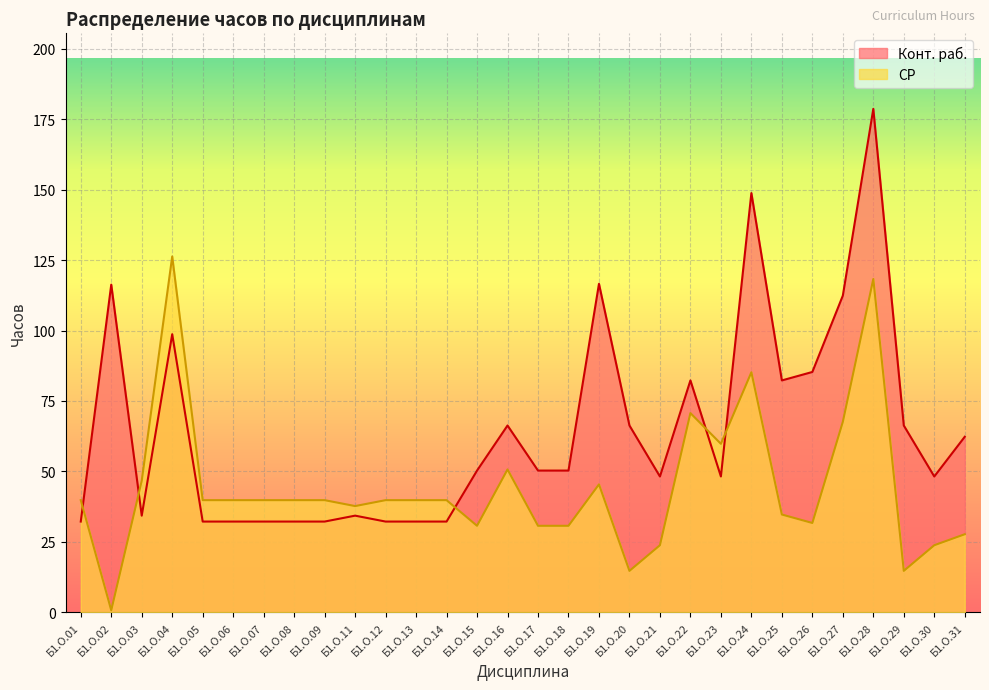

Which series has the widest spread of values?

Конт. раб.